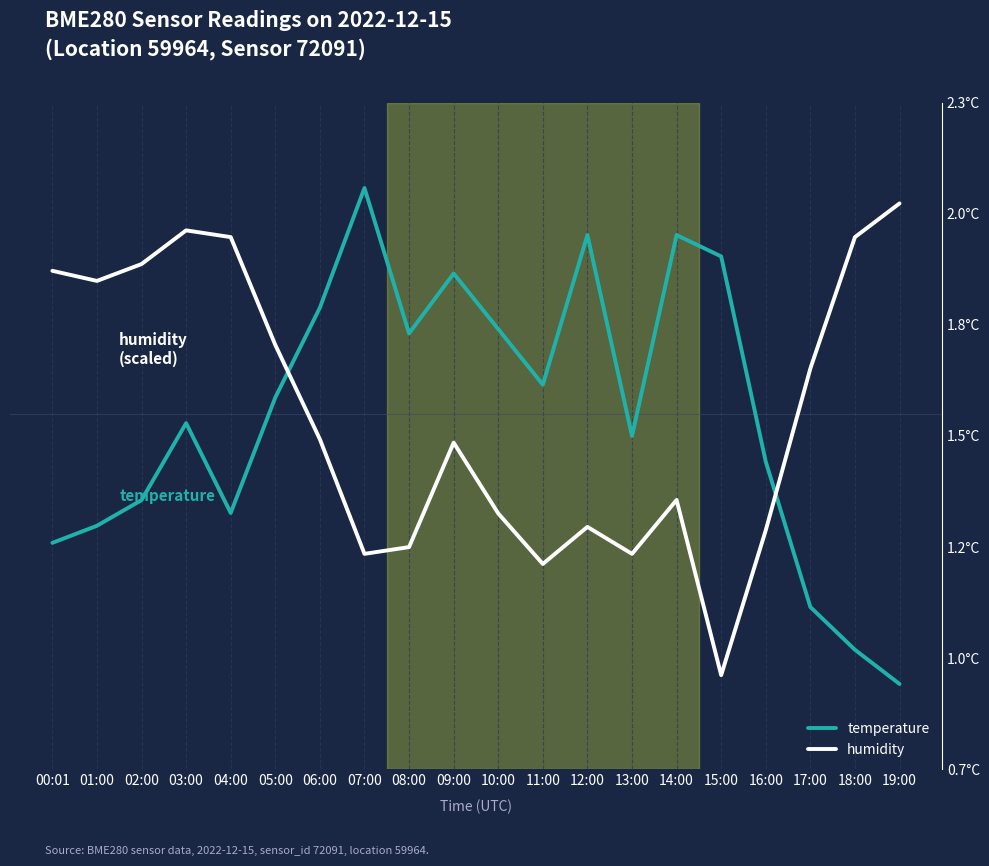

What is the value of the temperature point at the 17th from the left?

1.4